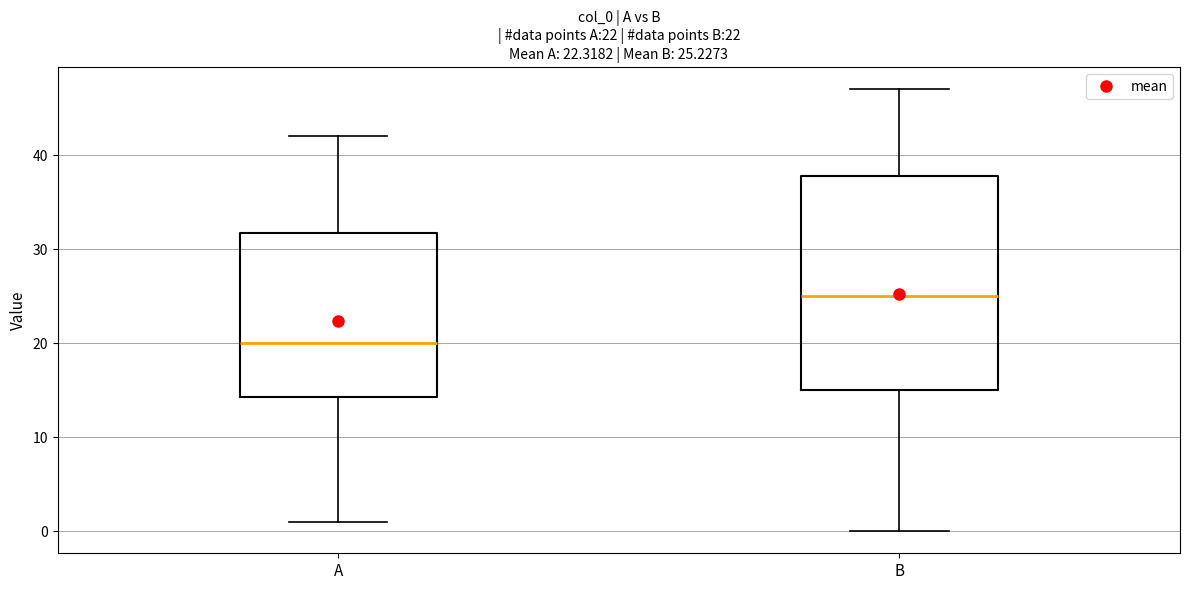

Which box has the highest median line?

B